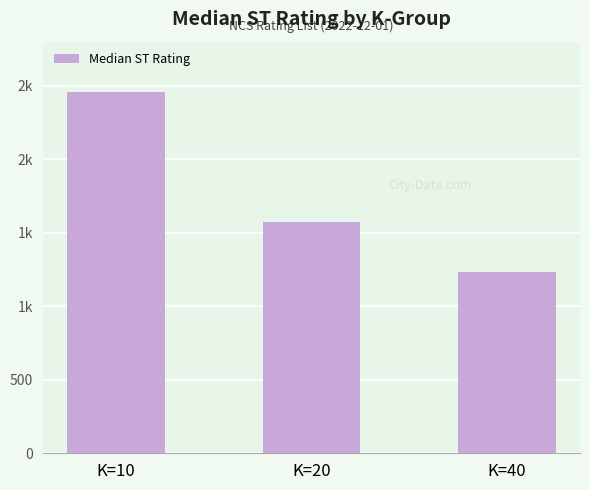

Does the chart contain any negative values?

No